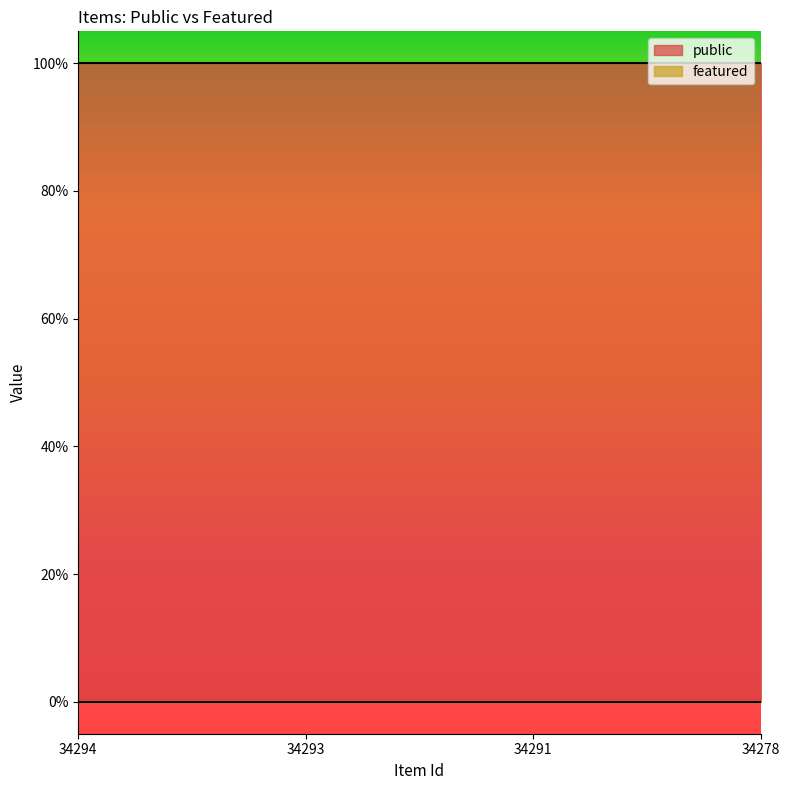

What is the value of the public point at the 3rd from the left?

1